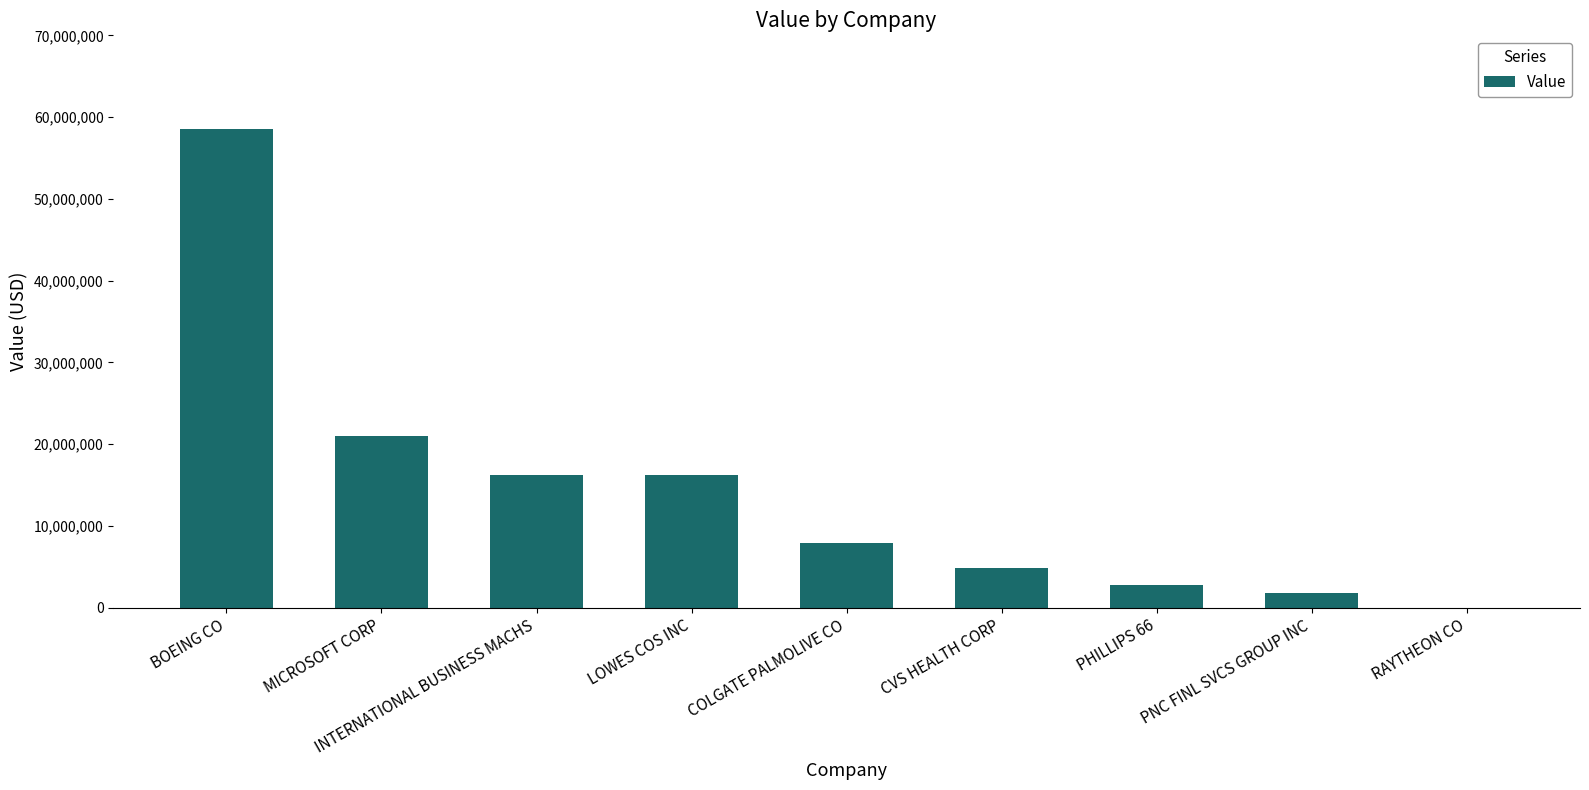

What is the sum of the values at LOWES COS INC and PNC FINL SVCS GROUP INC?

18032000